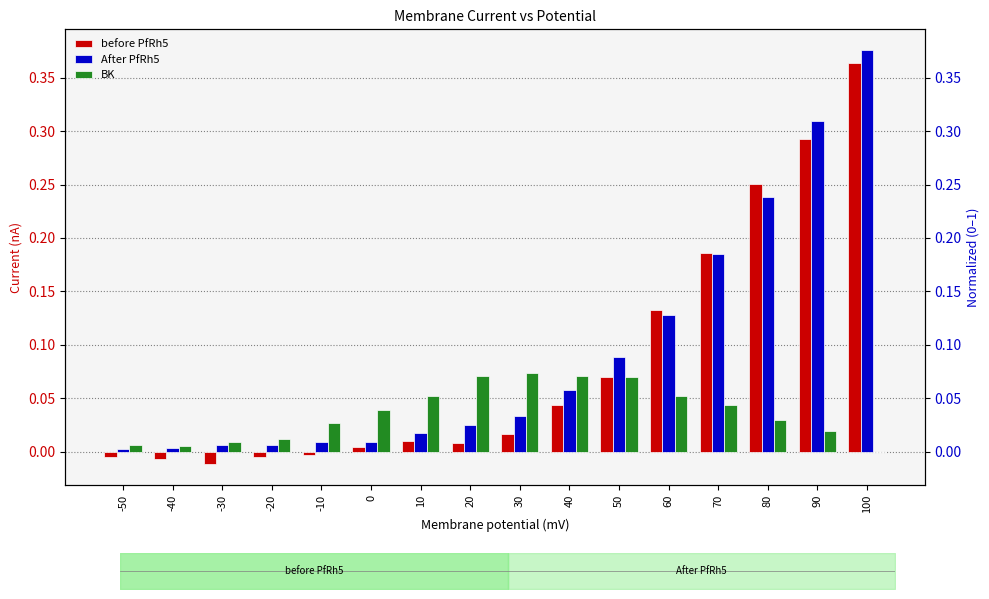

Does the chart contain stacked bars?

No